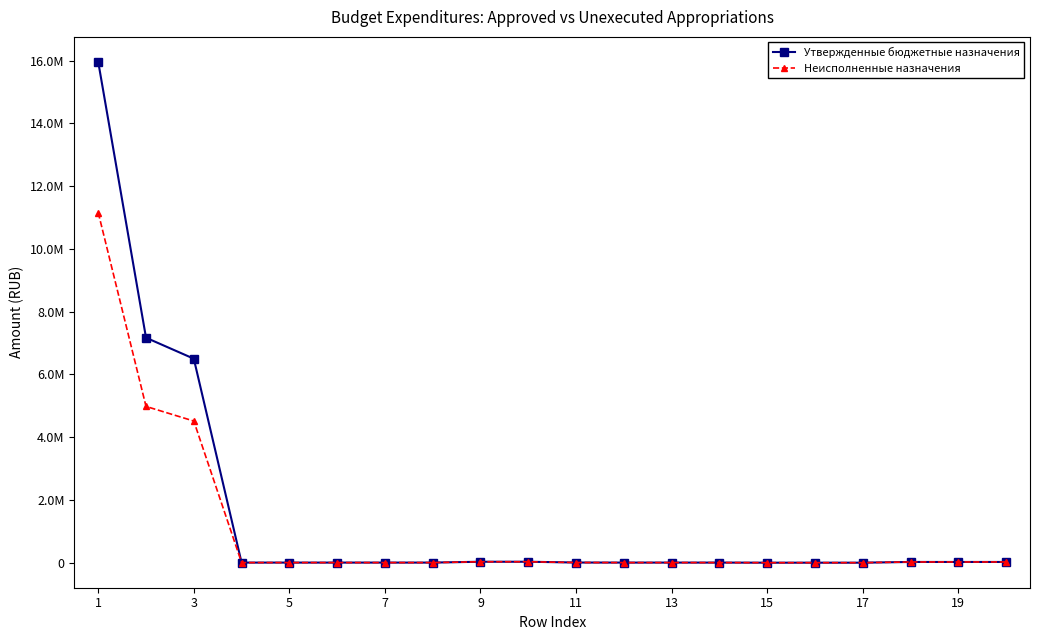

True or false: Неисполненные назначения and Утвержденные бюджетные назначения cross at least once.

False